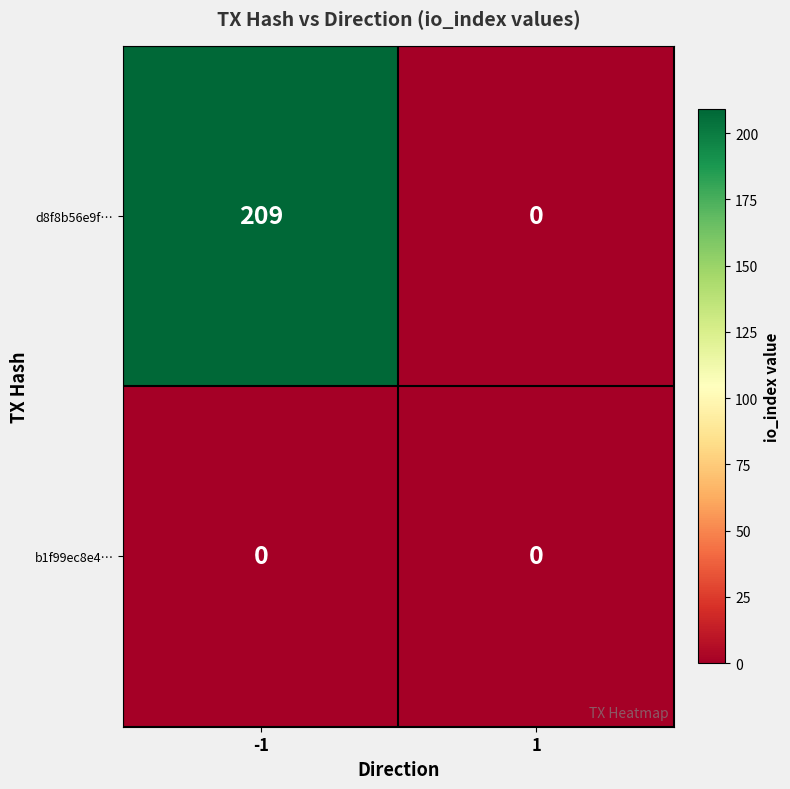

Count the number of categories in the chart.

2